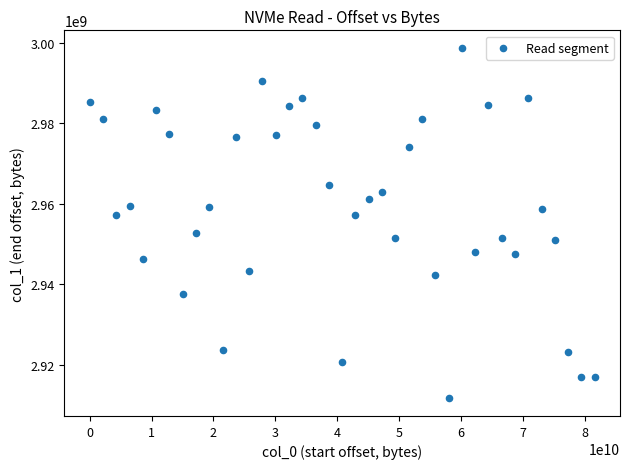

What is the range of X values (max minus min)?

81604222976.0